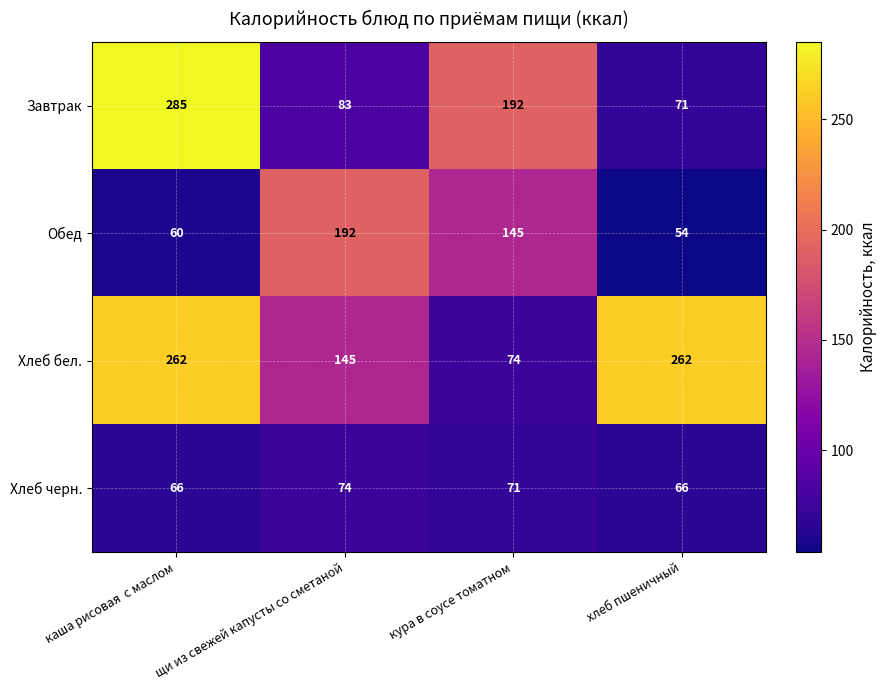

What is the spread (max minus min) of values at каша рисовая  с маслом?

225